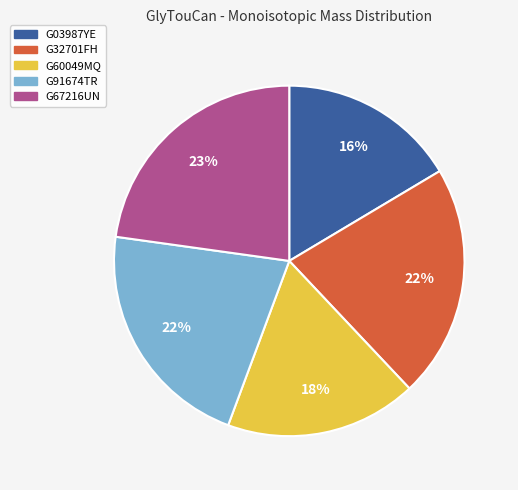

What percentage is the G60049MQ slice, to the nearest percent?

18%